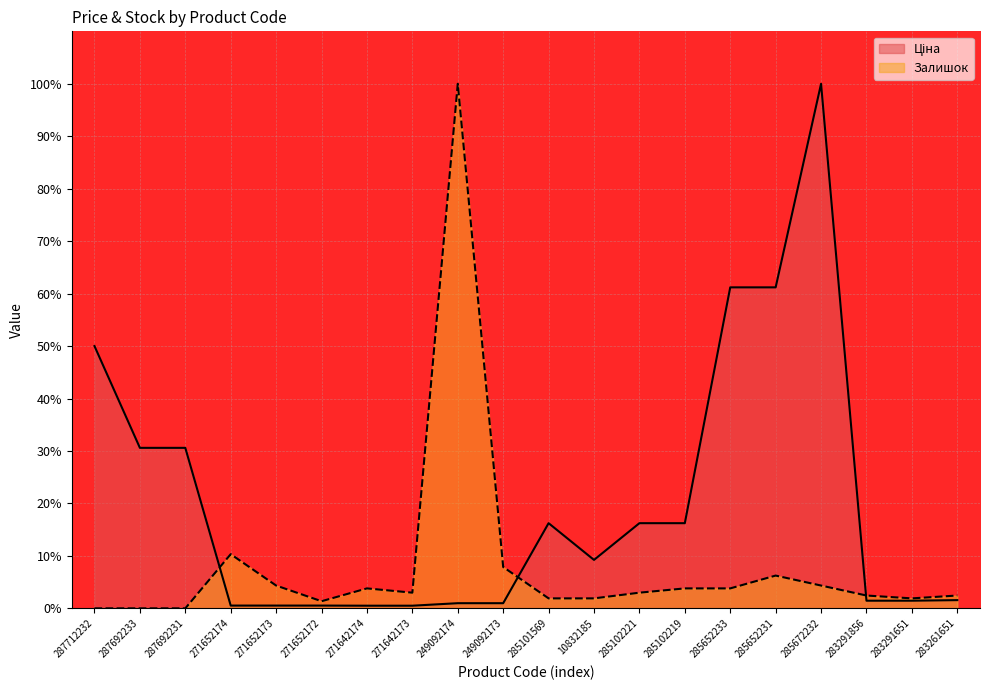

Does the chart display data point markers on the line(s)?

No